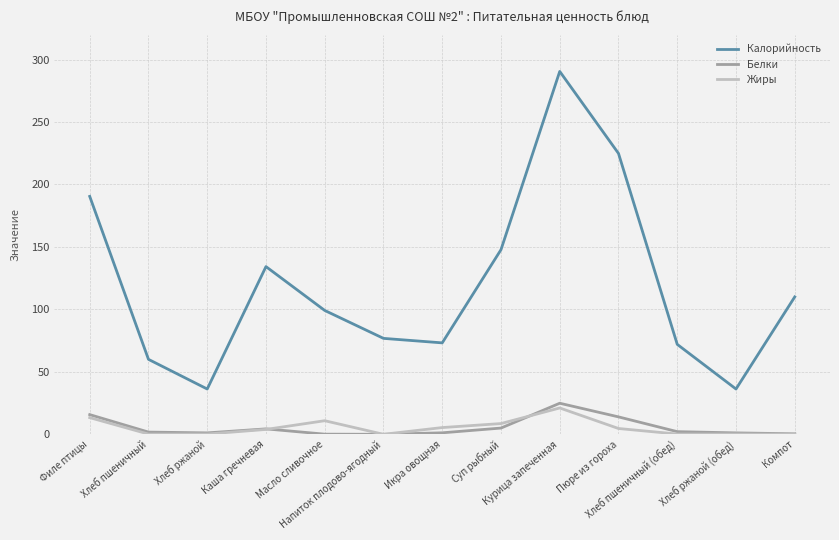

Which series has the widest spread of values?

Калорийность